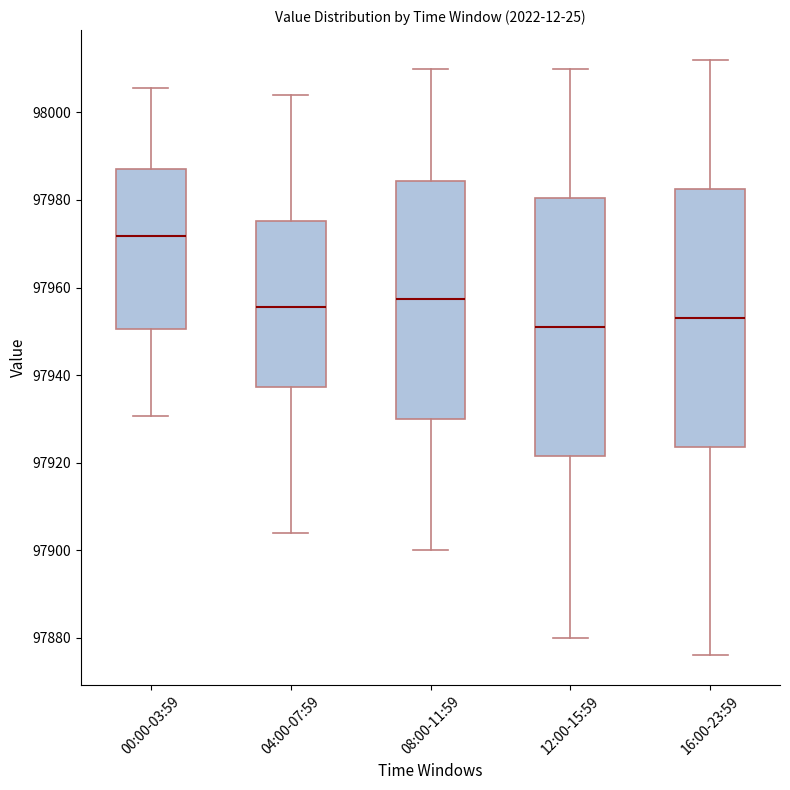

Where does the upper whisker of the box for 00:00-03:59 end on the y-axis? The values are not printed on the chart, so give them approximately, as read against the axis.

98006